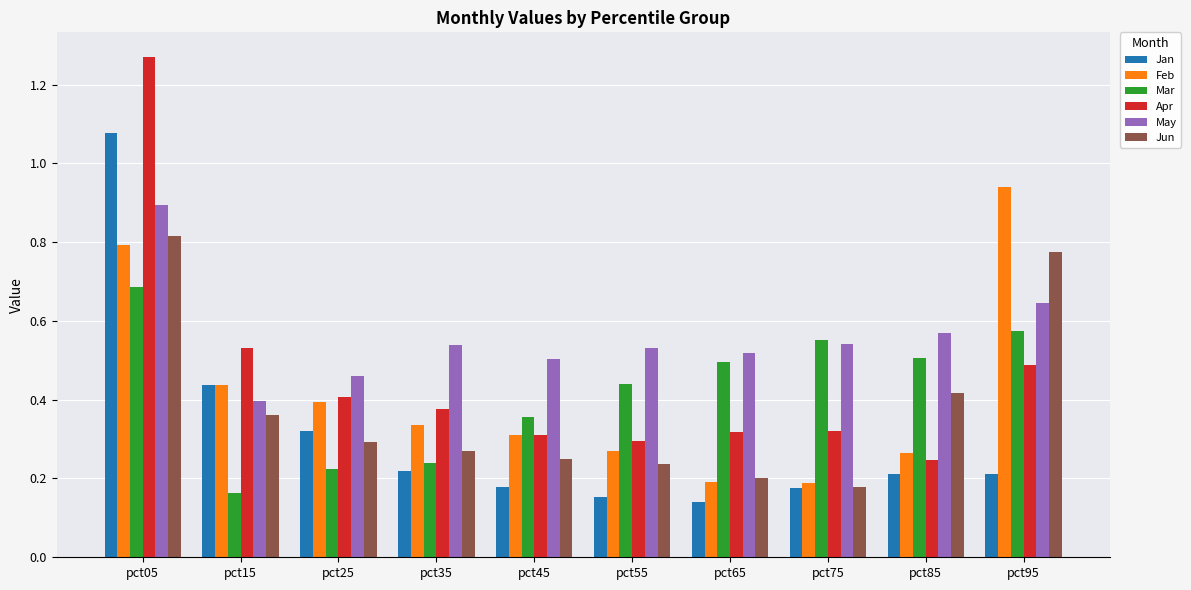

At how many categories does at least one series exceed 0?

10